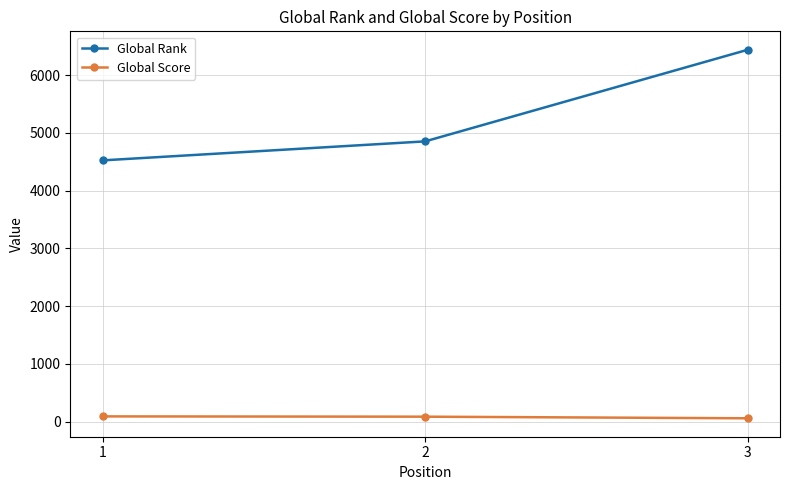

Which series has the widest spread of values?

Global Rank